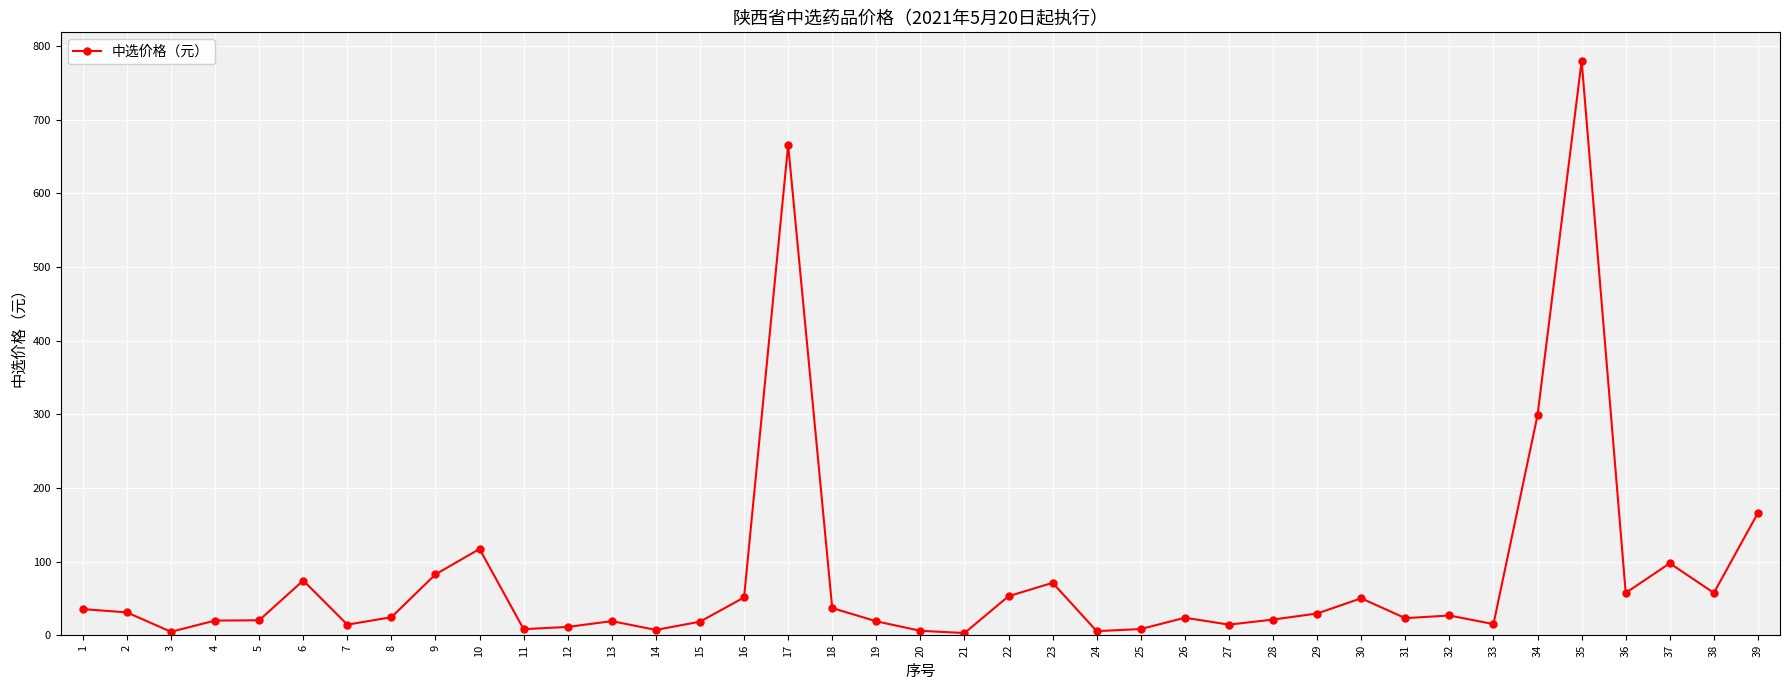

How many data points are less than 24?

19